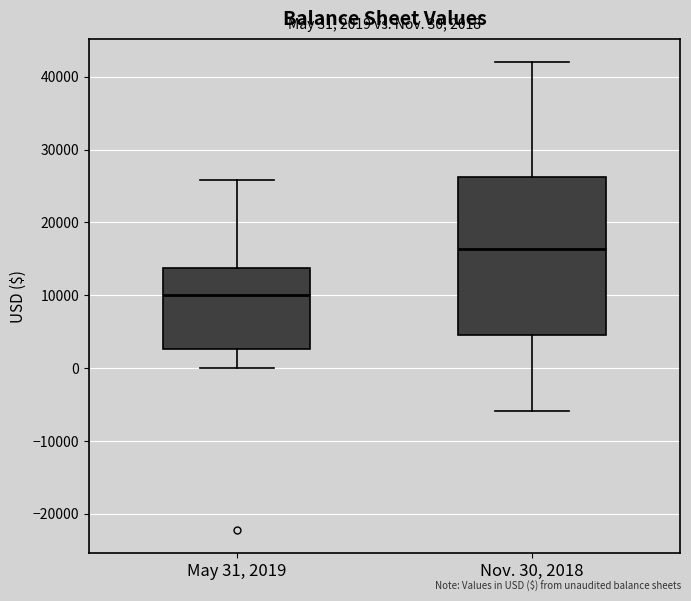

Which box's median line is the lowest?

May 31, 2019